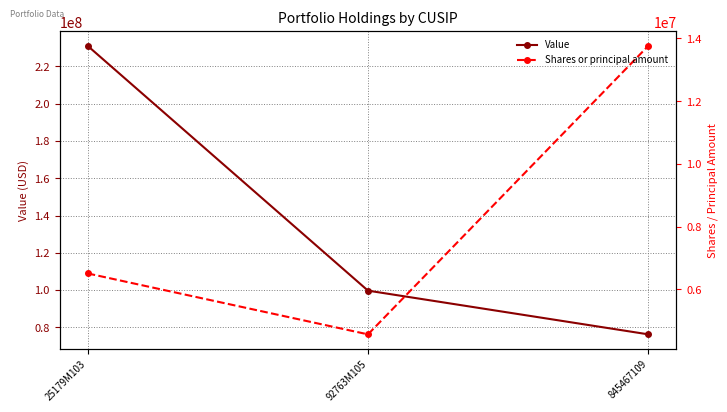

How many lines are shown in the chart?

2